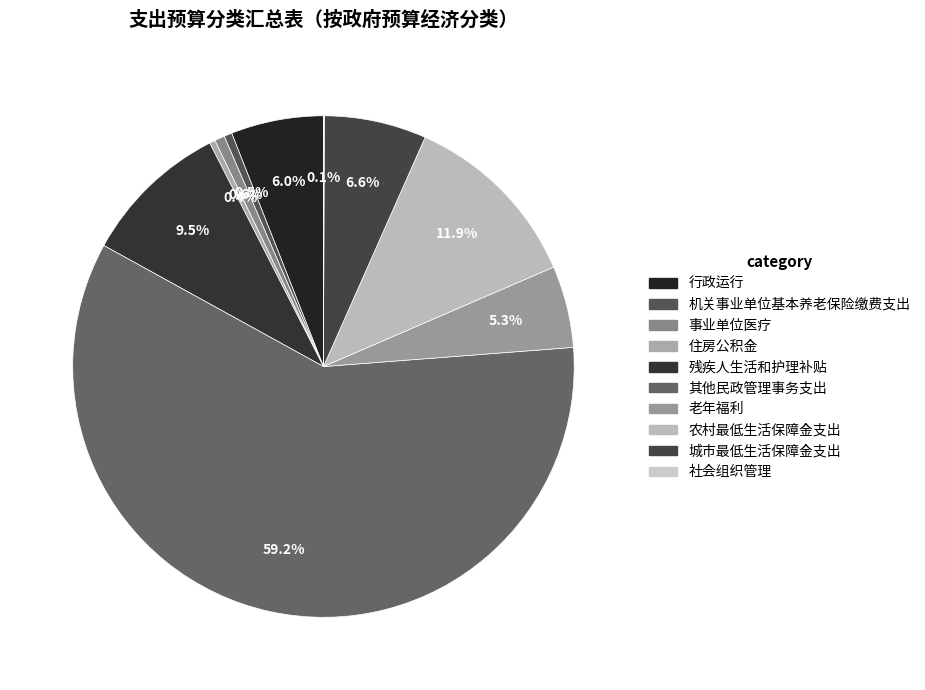

To the nearest percent, what percentage of the pie is 行政运行?

6%